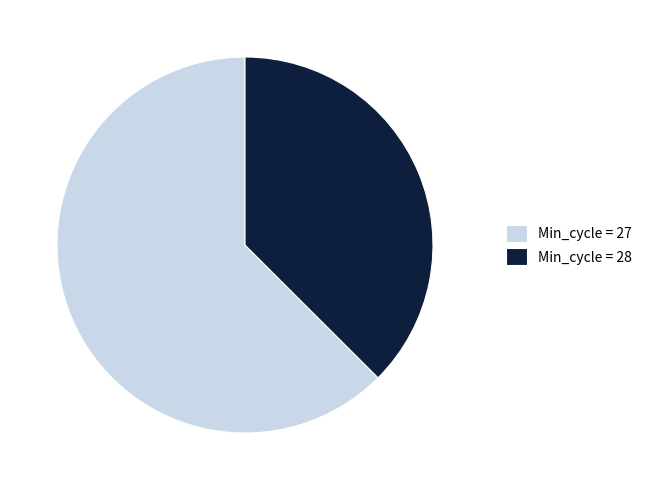

Is it true that Min_cycle = 27 is 57% of the pie?

False